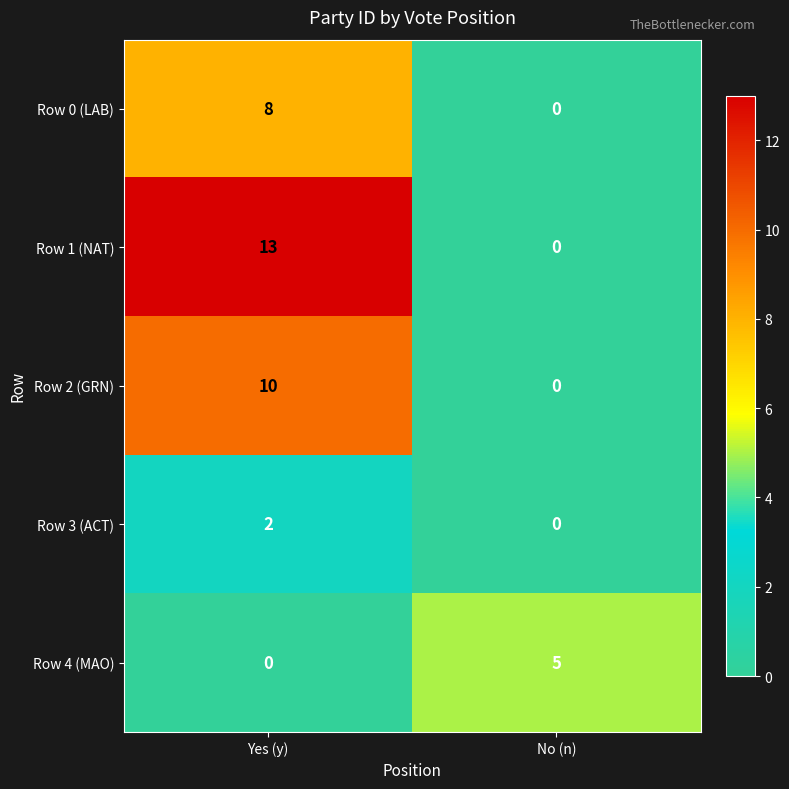

The Row 1 (NAT) series shows 23 at Yes (y). True or false?

False